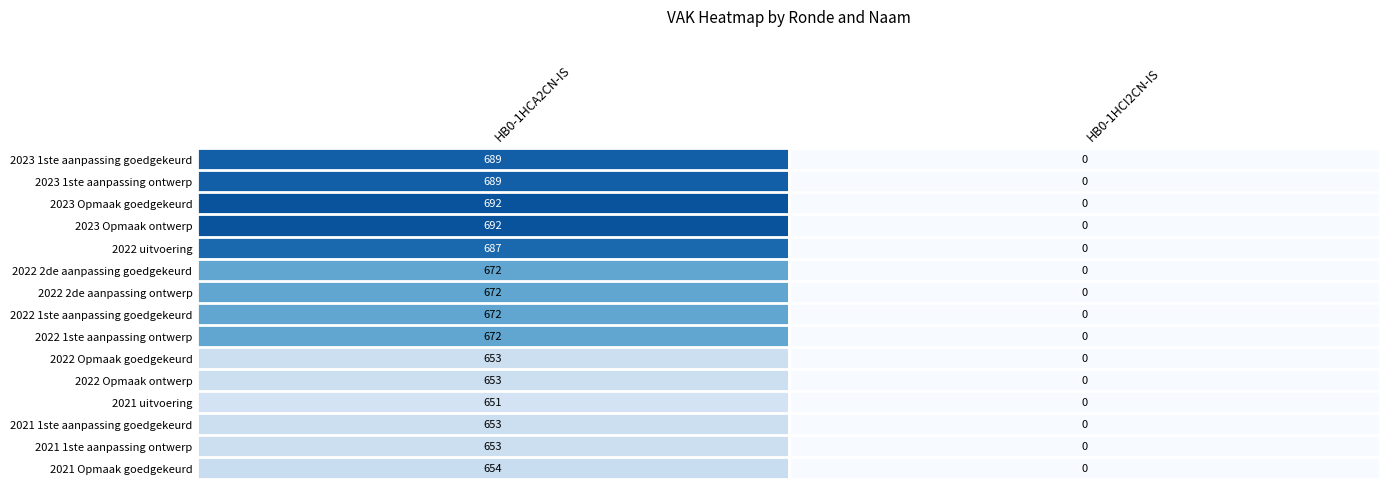

What is the average value of the 2022 2de aanpassing ontwerp series?

336